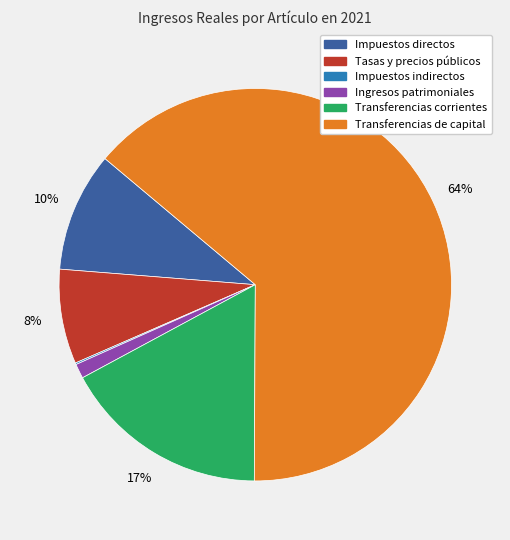

Is there a majority slice in this chart?

Yes